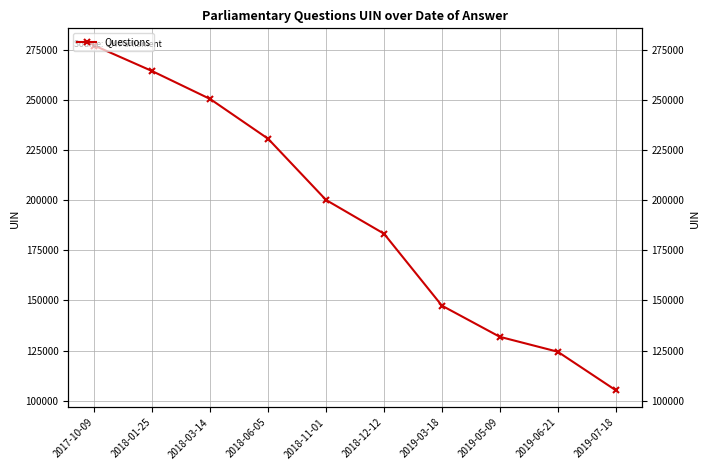

Reading left to right, list all the values displayed in this chart.

2017-10-09=277126	2018-01-25=264367	2018-03-14=250460	2018-06-05=230634	2018-11-01=200093	2018-12-12=183294	2019-03-18=147387	2019-05-09=131833	2019-06-21=124397	2019-07-18=105213